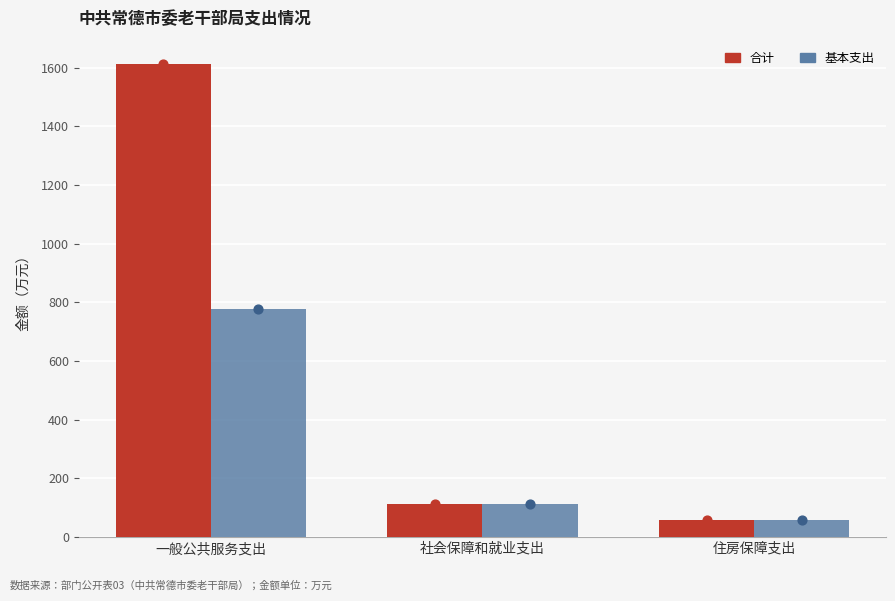

Which series contains the lowest Y value?

合计